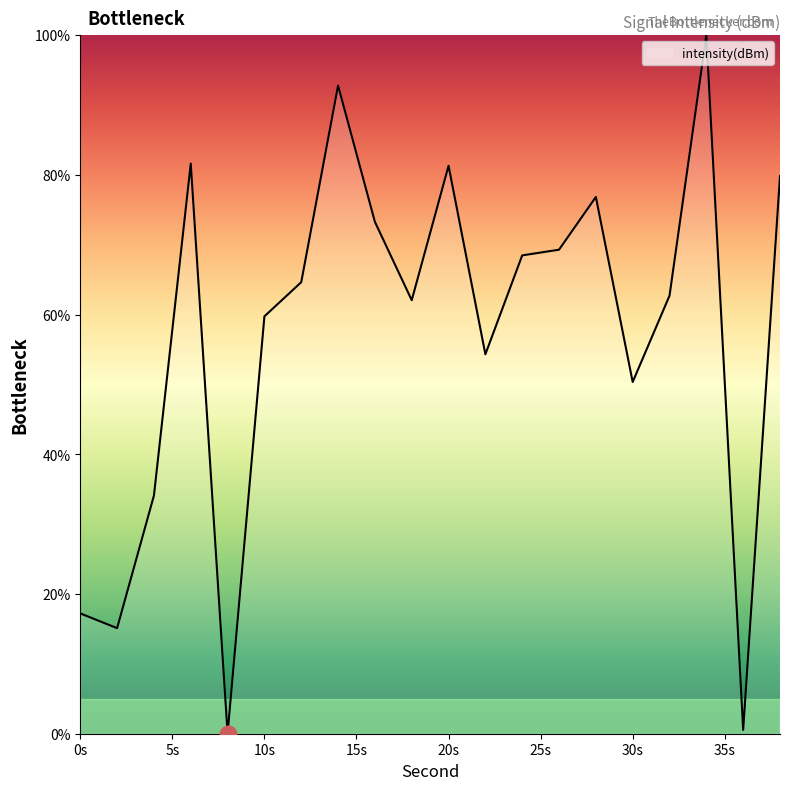

What is the maximum value shown in the chart?

100.0